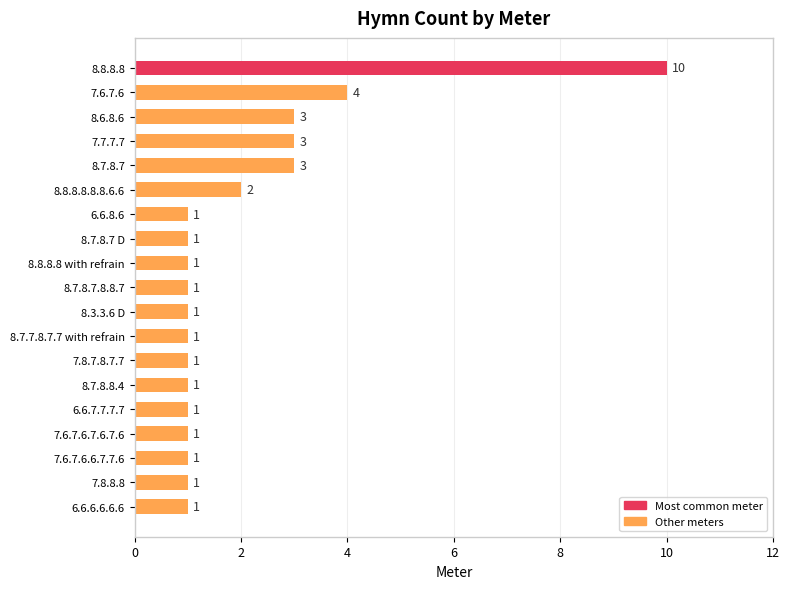

At which label is the value closest to 5?

7.6.7.6